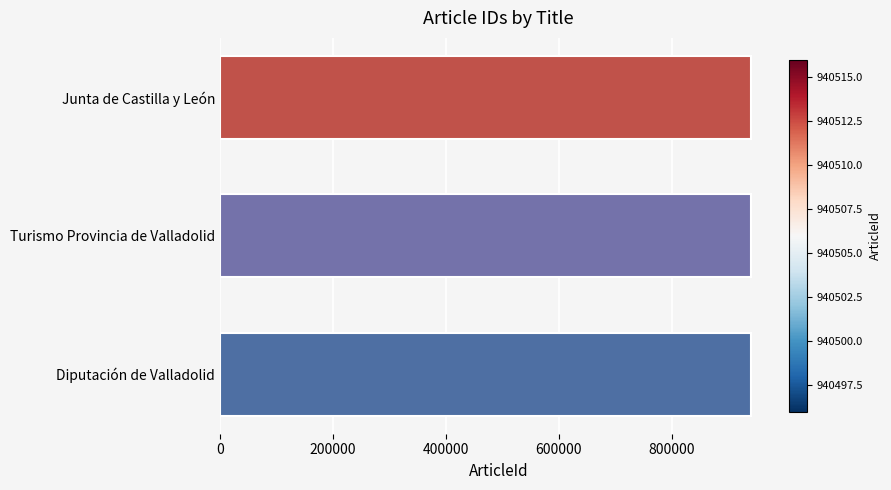

The chart shows a value of 940506 at Junta de Castilla y León. True or false?

True